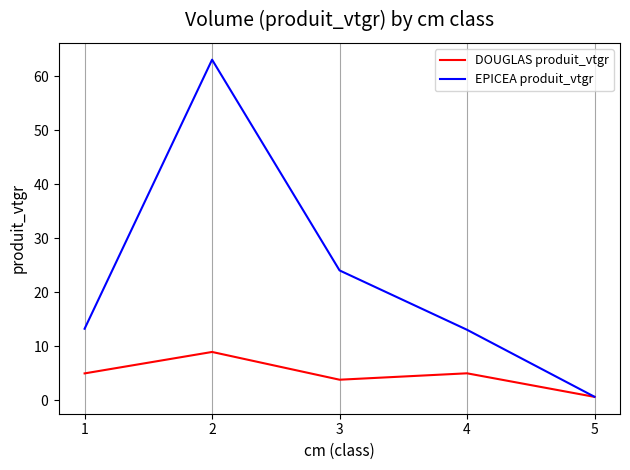

True or false: DOUGLAS produit_vtgr and EPICEA produit_vtgr intersect in this chart.

False